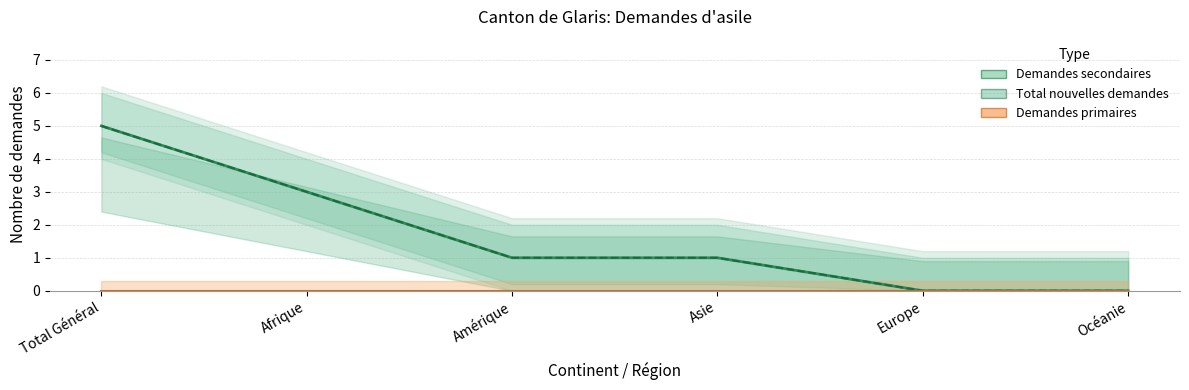

True or false: Demandes secondaires has a value of 1 at Asie.

True